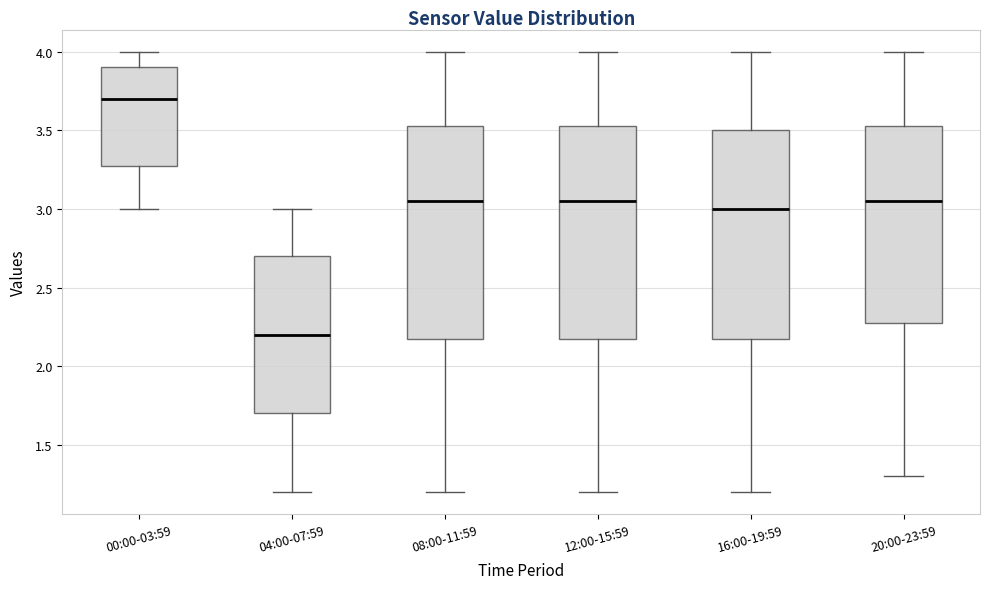

Reading left to right, read every box against the y-axis: the position of its median line, the range the box covers, and the ends of its whiskers. The values are not printed on the chart, so give them approximately, as read against the axis.

00:00-03:59: median 3.70, box 3.30 to 3.90, whiskers 3.00 to 4.00
04:00-07:59: median 2.20, box 1.70 to 2.70, whiskers 1.20 to 3.00
08:00-11:59: median 3.05, box 2.20 to 3.55, whiskers 1.20 to 4.00
12:00-15:59: median 3.05, box 2.20 to 3.55, whiskers 1.20 to 4.00
16:00-19:59: median 3.00, box 2.20 to 3.50, whiskers 1.20 to 4.00
20:00-23:59: median 3.05, box 2.30 to 3.55, whiskers 1.30 to 4.00